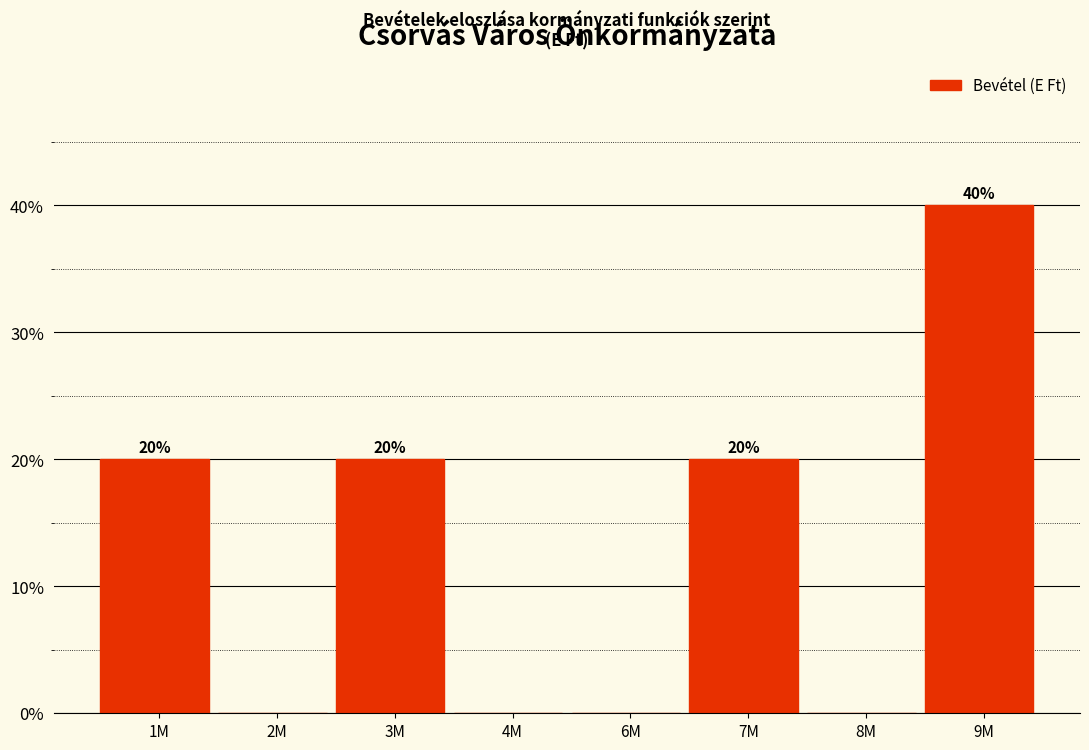

Reading left to right, transcribe all the data shown in this chart.

1M=20	2M=0	3M=20	4M=0	6M=0	7M=20	8M=0	9M=40